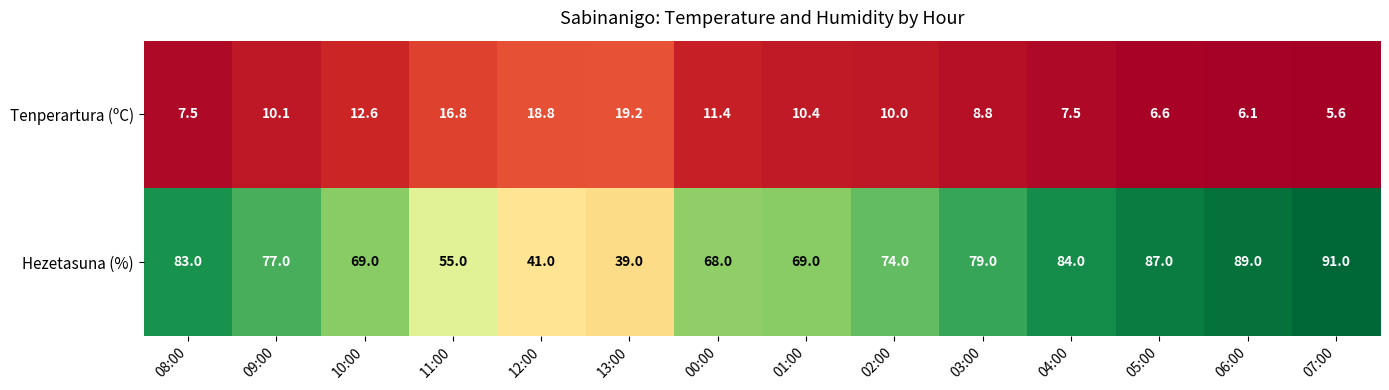

What is the greatest value displayed?

91.0